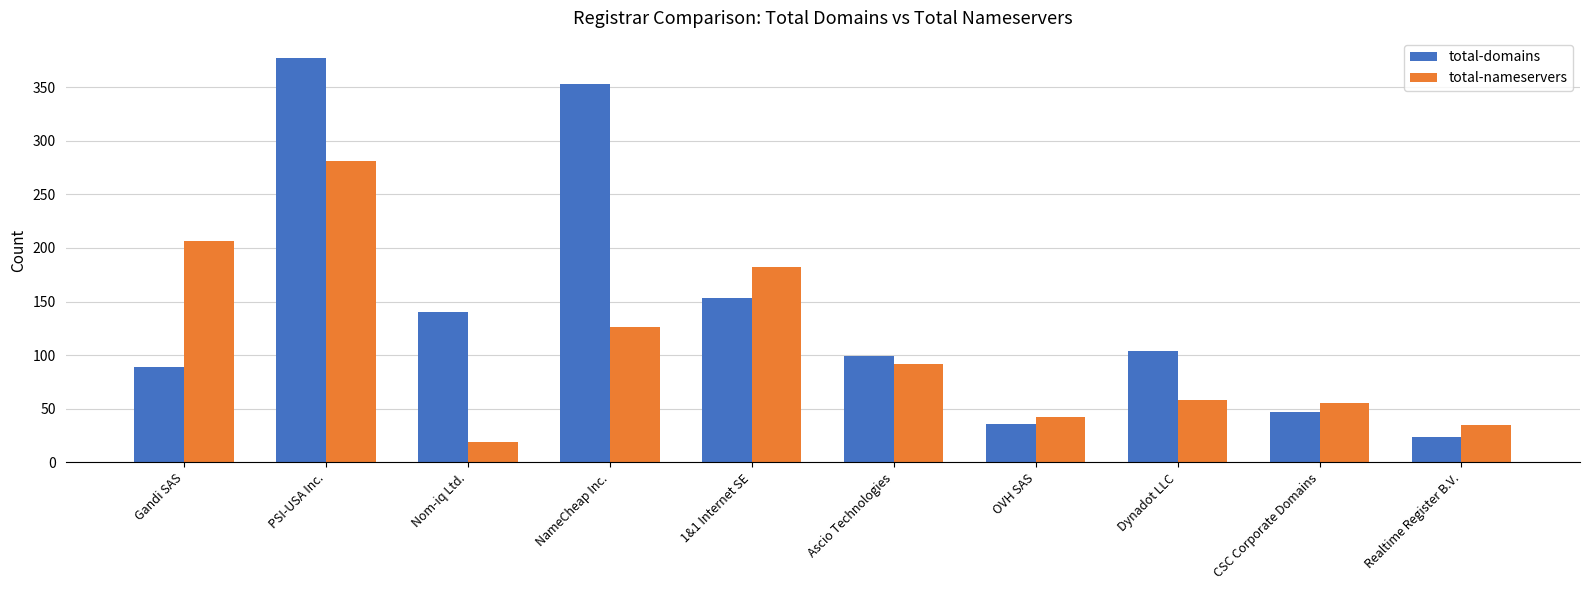

List the labels in order of total-domains value, largest first.

PSI-USA Inc., NameCheap Inc., 1&1 Internet SE, Nom-iq Ltd., Dynadot LLC, Ascio Technologies, Gandi SAS, CSC Corporate Domains, OVH SAS, Realtime Register B.V.